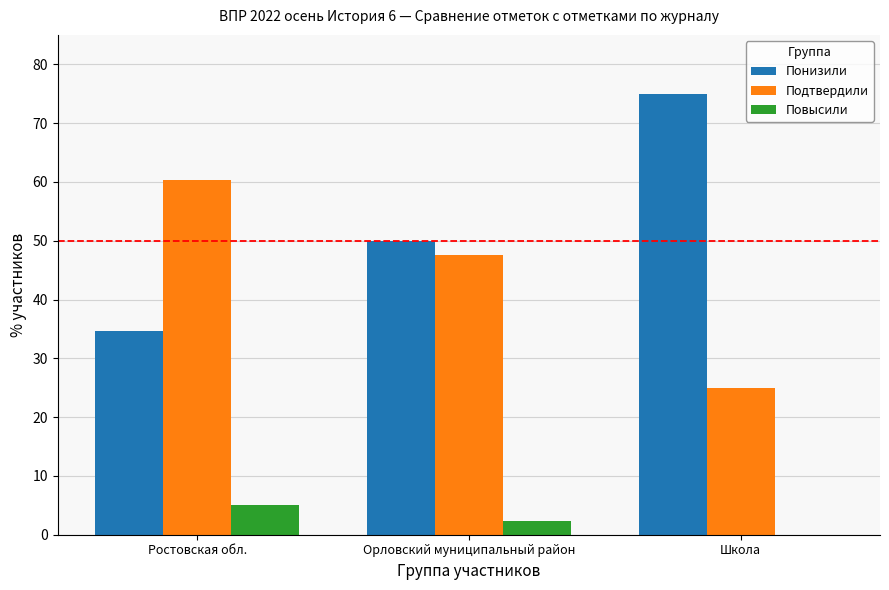

What is the maximum value shown in the chart?

75.0